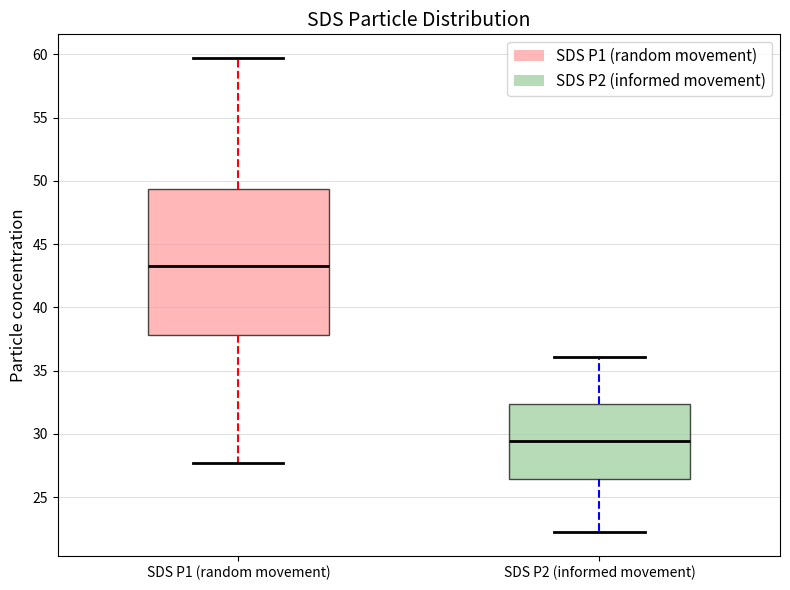

Where does the median line of the box for SDS P2 (informed movement) sit on the y-axis? The values are not printed on the chart, so give them approximately, as read against the axis.

29.5